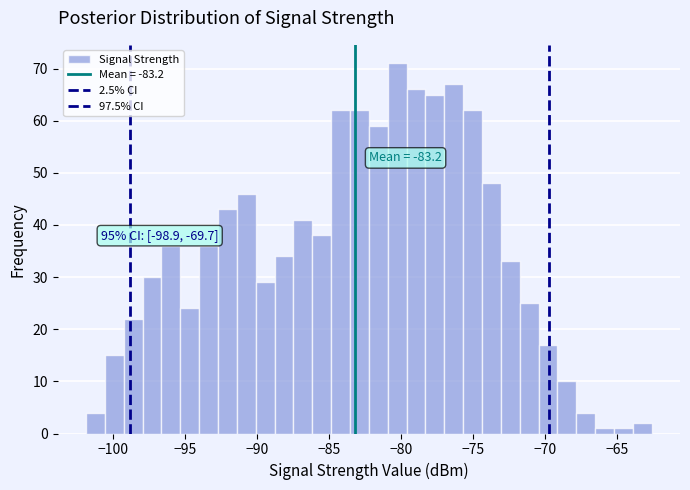

Read against the x-axis, roughly where is the centre of the tallest bar?

-80.5